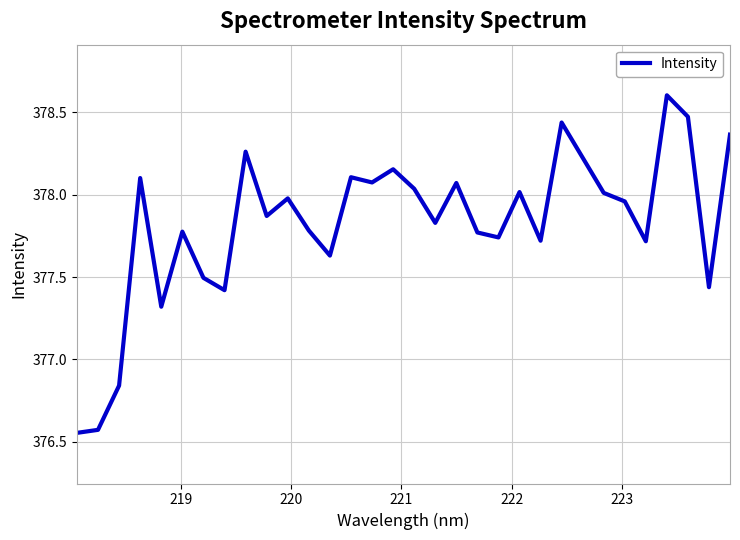

What is the greatest value displayed?

378.6